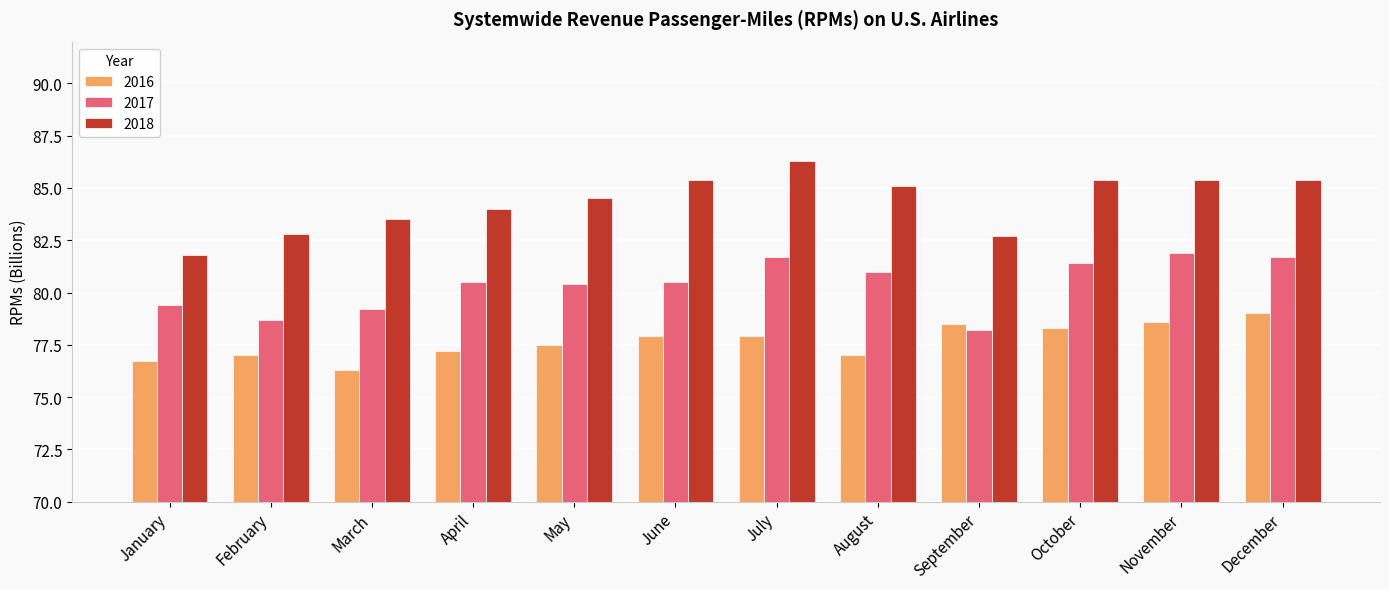

What is the average value of the 2016 series?

77.7